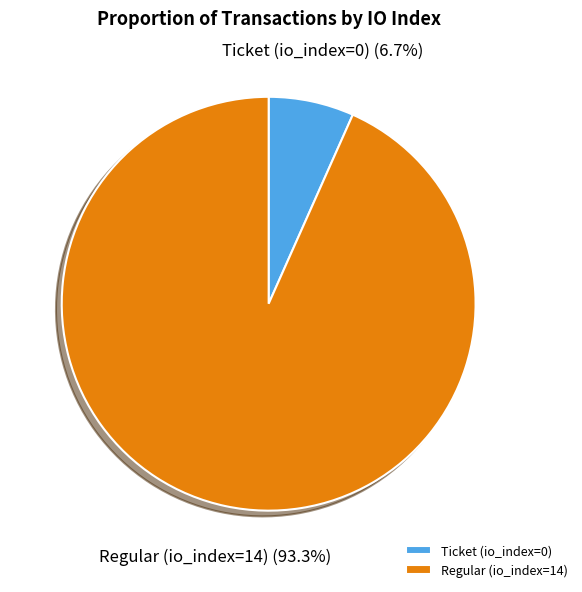

Which category has the biggest portion of the pie?

Regular (io_index=14)